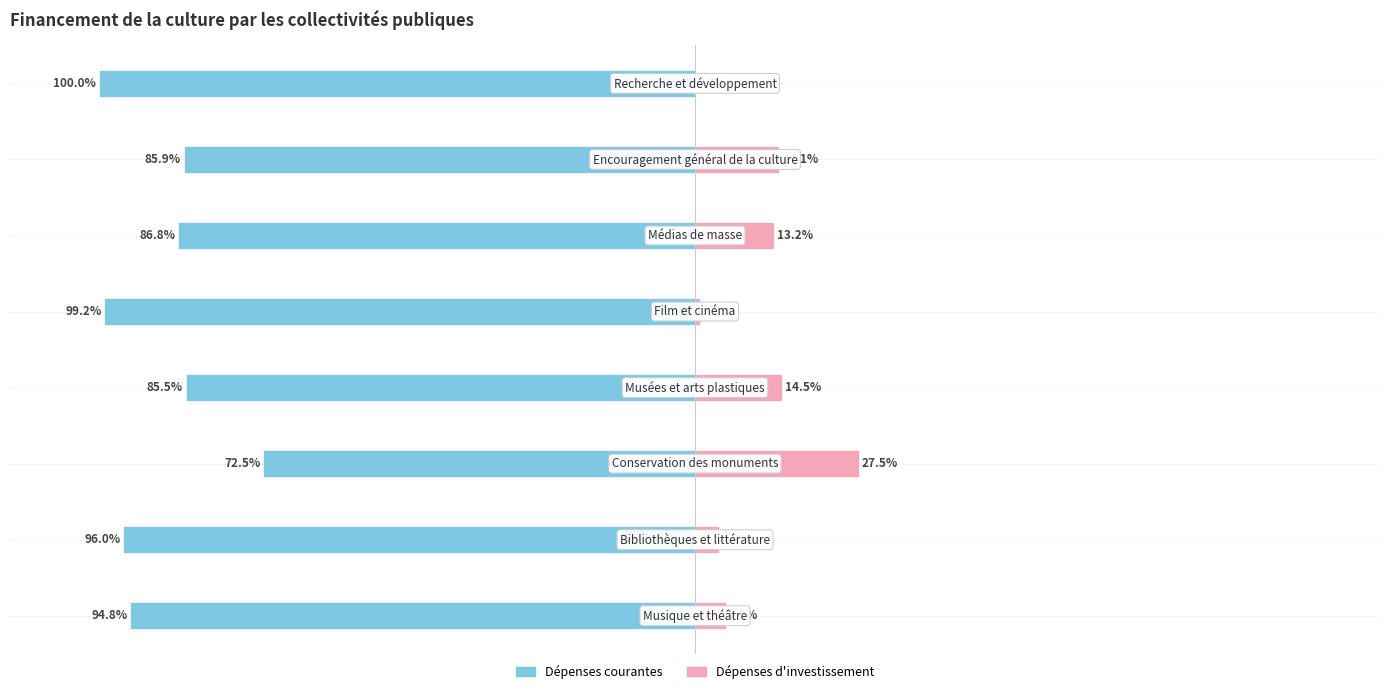

Between 6 and 5, which is larger?

6